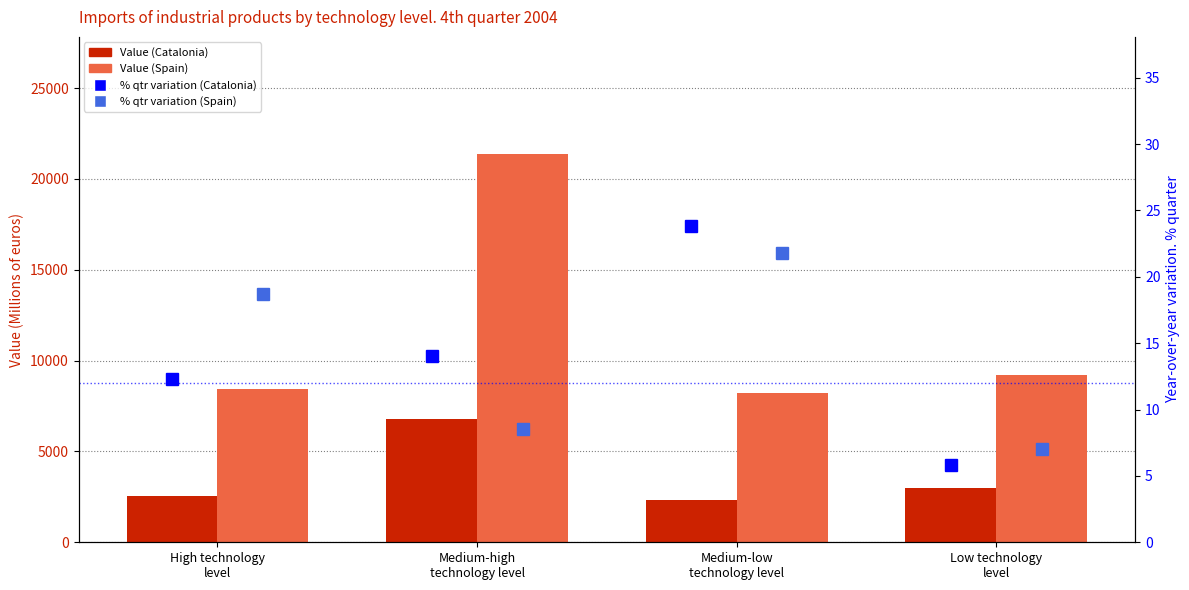

What position from the right is Low technology
level?

1